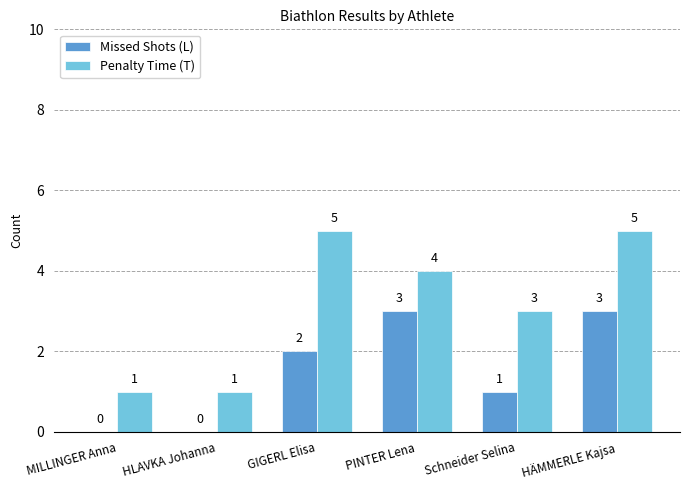

Reading left to right, list all the values displayed in this chart.

Missed Shots (L): MILLINGER Anna=0	HLAVKA Johanna=0	GIGERL Elisa=2	PINTER Lena=3	Schneider Selina=1	HÄMMERLE Kajsa=3
Penalty Time (T): MILLINGER Anna=1	HLAVKA Johanna=1	GIGERL Elisa=5	PINTER Lena=4	Schneider Selina=3	HÄMMERLE Kajsa=5